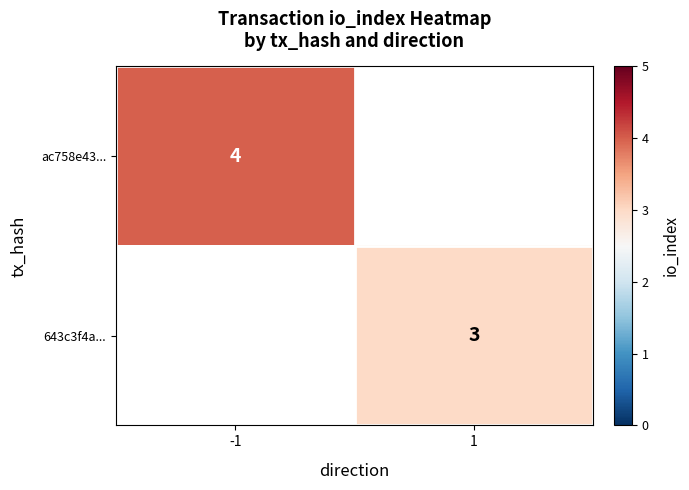

Which series has the largest range (max minus min)?

ac758e43...